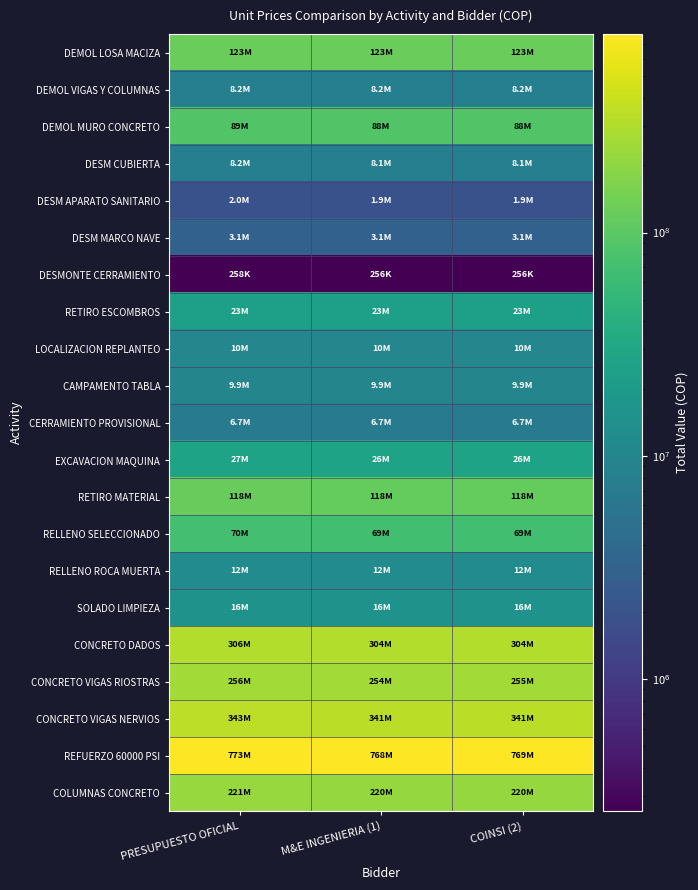

Between M&E INGENIERIA (1) and PRESUPUESTO OFICIAL, which is larger?

PRESUPUESTO OFICIAL